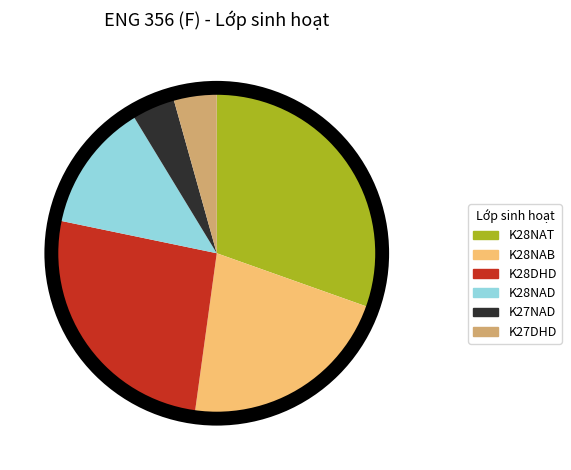

How many slices are in this pie chart?

6